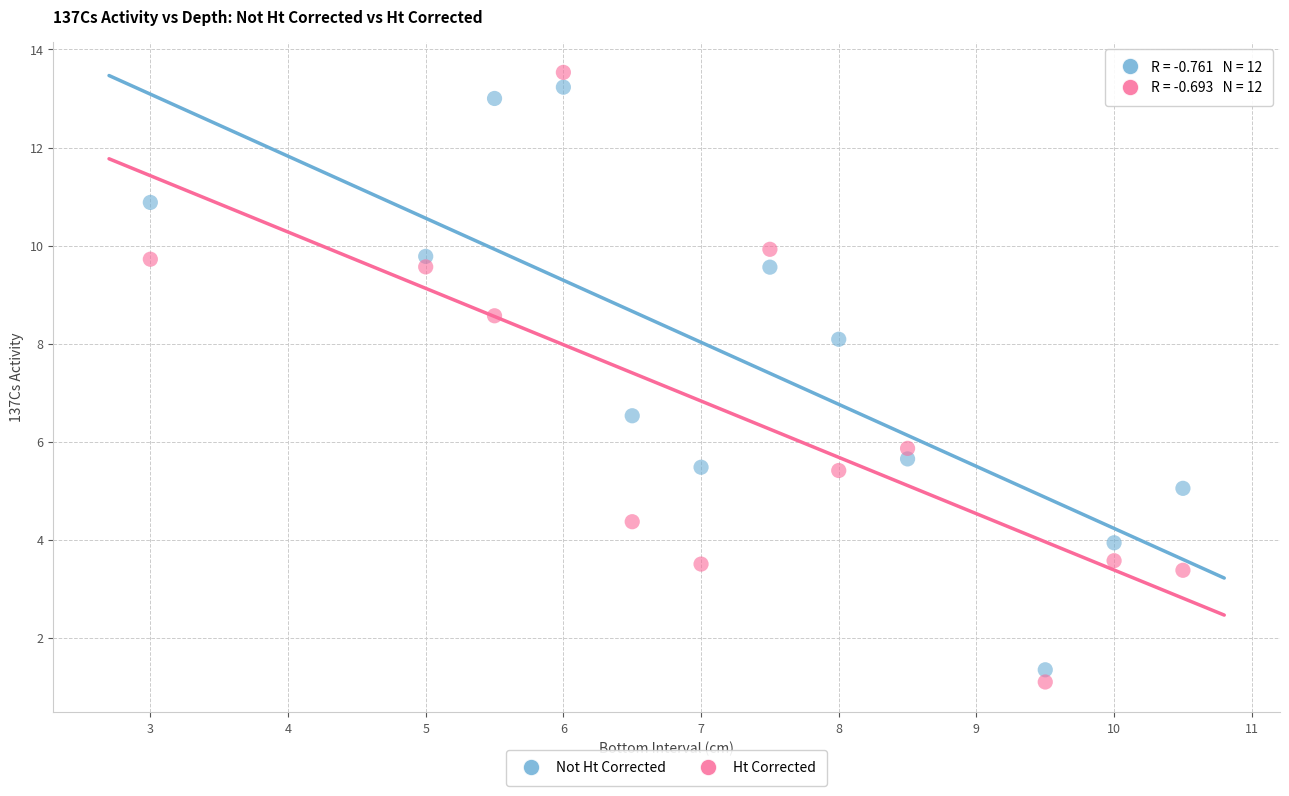

Which series has the widest spread of Y values?

Ht Corrected